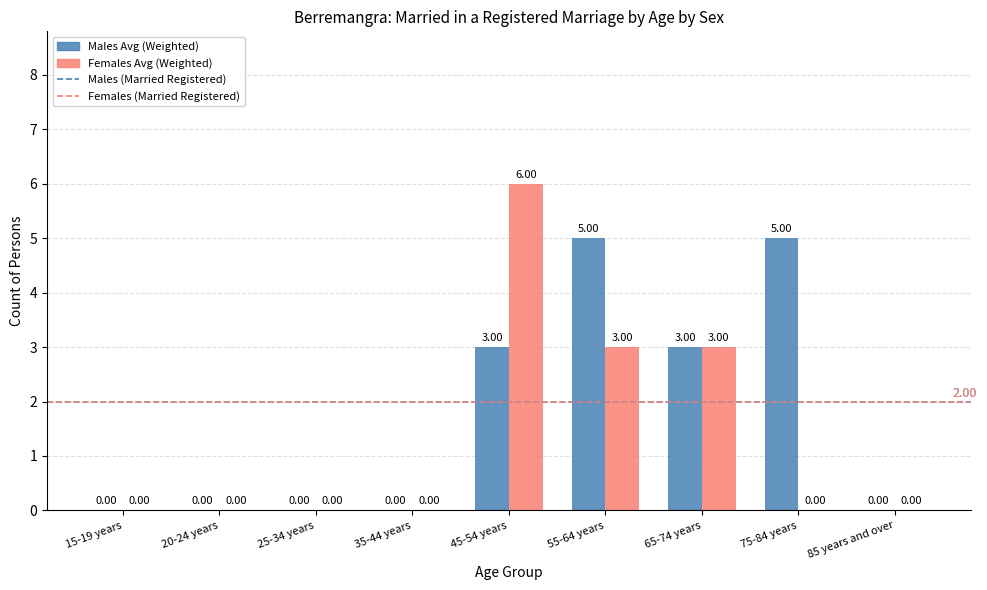

What is the maximum value shown in the chart?

6